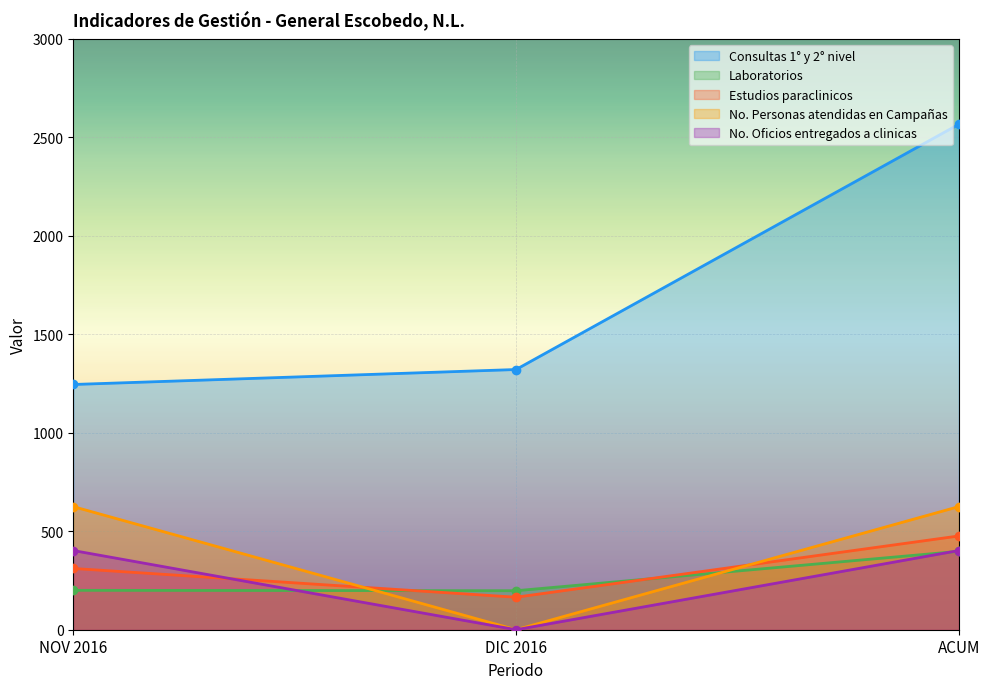

Reading left to right, transcribe all the data shown in this chart.

Consultas 1° y 2° nivel: NOV 2016=1245	DIC 2016=1321	ACUM=2566
Laboratorios: NOV 2016=200	DIC 2016=198	ACUM=398
Estudios paraclinicos: NOV 2016=311	DIC 2016=165	ACUM=476
No. Personas atendidas en Campañas: NOV 2016=625	DIC 2016=0	ACUM=625
No. Oficios entregados a clinicas: NOV 2016=402	DIC 2016=0	ACUM=402